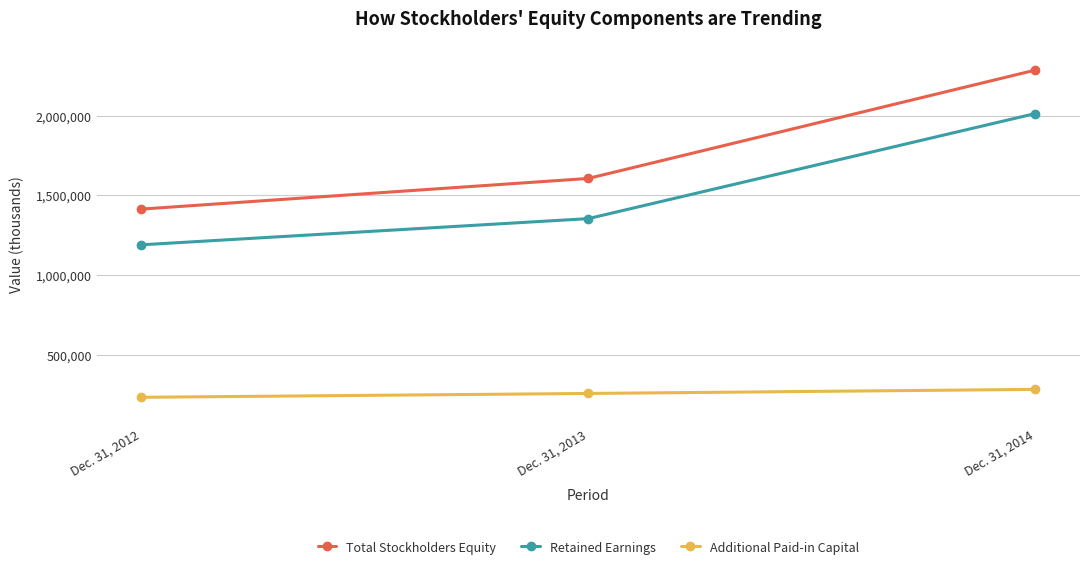

Which series has the largest range (max minus min)?

Total Stockholders Equity